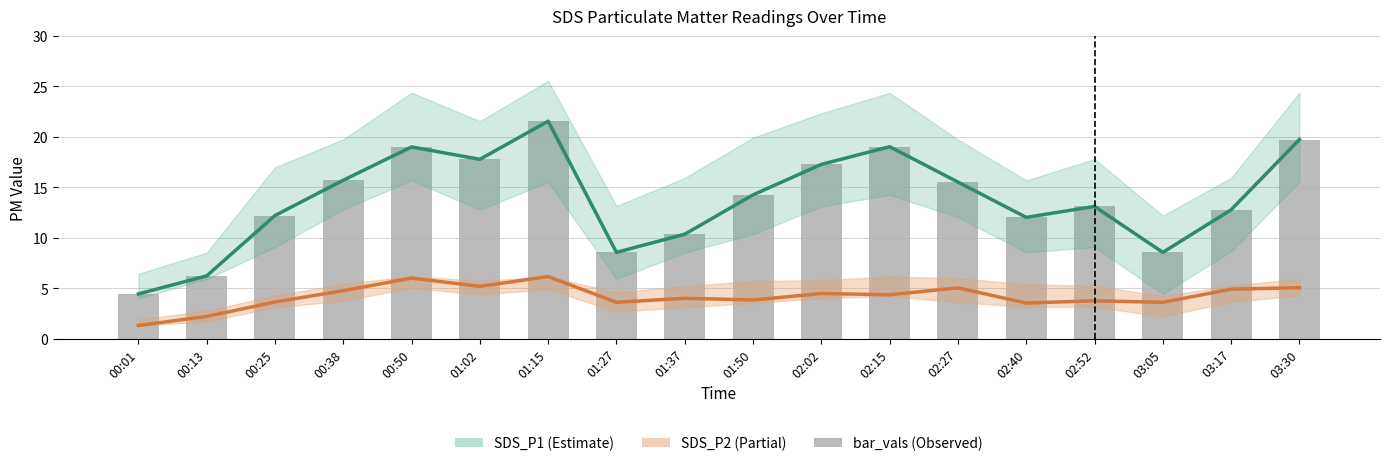

Reading left to right, transcribe all the data shown in this chart.

SDS_P1 (Estimate): 00:01=4.4	00:13=6.2	00:25=12.2	00:38=15.7	00:50=19.0	01:02=17.8	01:15=21.6	01:27=8.6	01:37=10.3	01:50=14.2	02:02=17.3	02:15=19.0	02:27=15.5	02:40=12.0	02:52=13.1	03:05=8.6	03:17=12.8	03:30=19.7
SDS_P2 (Partial): 00:01=1.3	00:13=2.2	00:25=3.6	00:38=4.8	00:50=6.0	01:02=5.2	01:15=6.2	01:27=3.6	01:37=4.0	01:50=3.8	02:02=4.5	02:15=4.3	02:27=5.0	02:40=3.5	02:52=3.8	03:05=3.6	03:17=4.9	03:30=5.0
bar_vals: 00:01=4.4	00:13=6.2	00:25=12.2	00:38=15.7	00:50=19.0	01:02=17.8	01:15=21.6	01:27=8.6	01:37=10.3	01:50=14.2	02:02=17.3	02:15=19.0	02:27=15.5	02:40=12.0	02:52=13.1	03:05=8.6	03:17=12.8	03:30=19.7